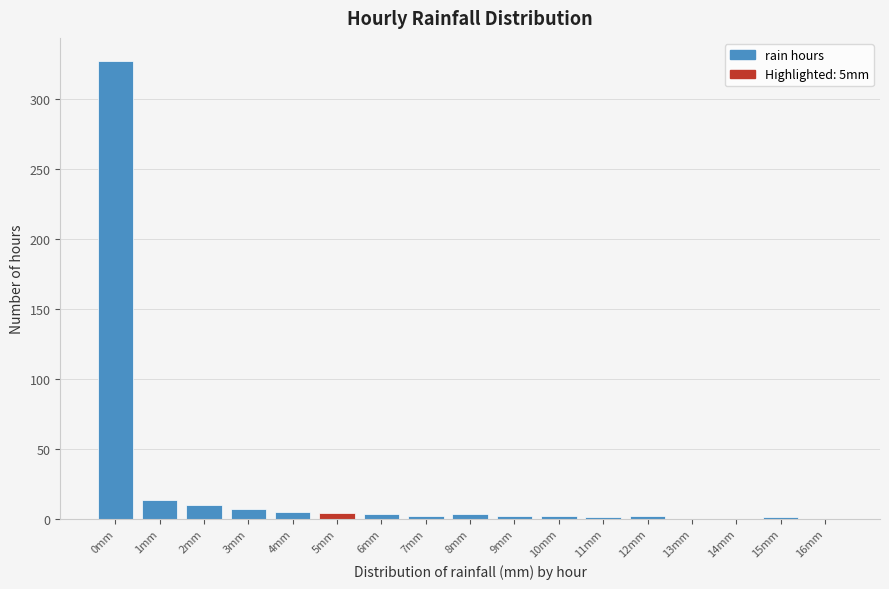

What is the maximum value shown in the chart?

327